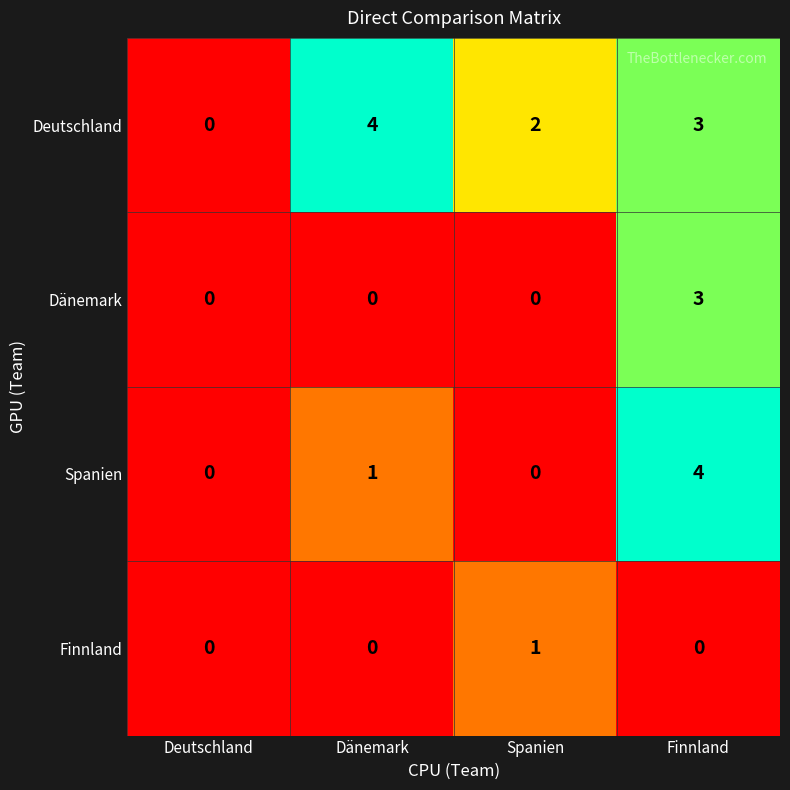

Which series has the largest total across all categories?

Deutschland